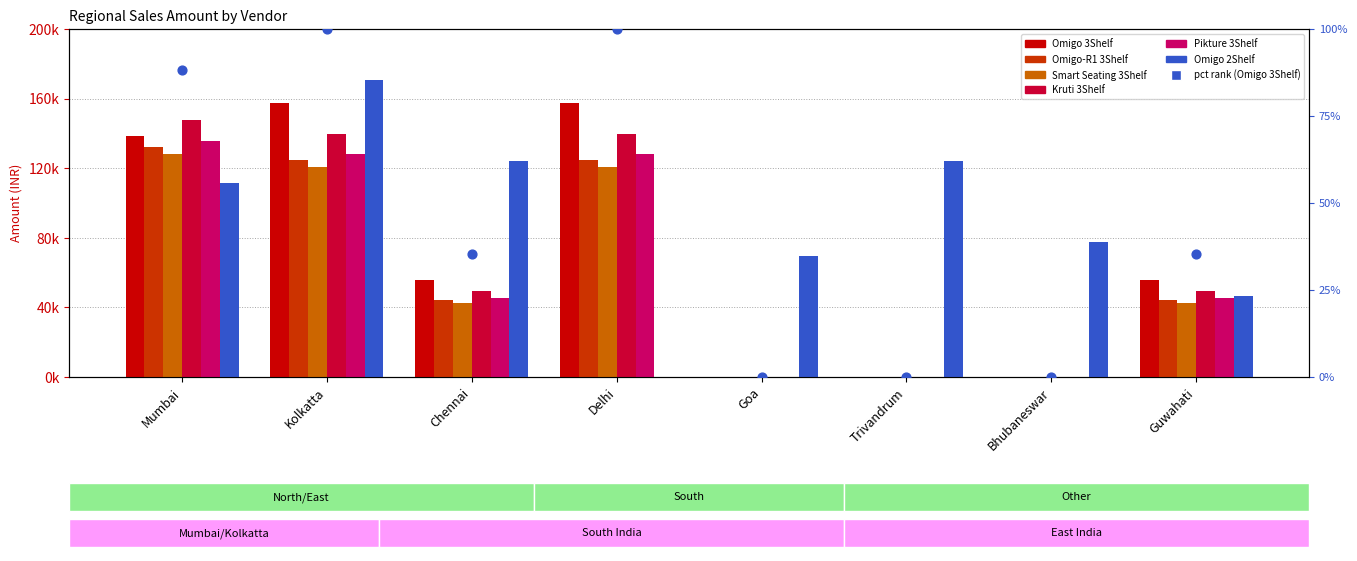

Which series contains the lowest Y value?

Omigo 3Shelf